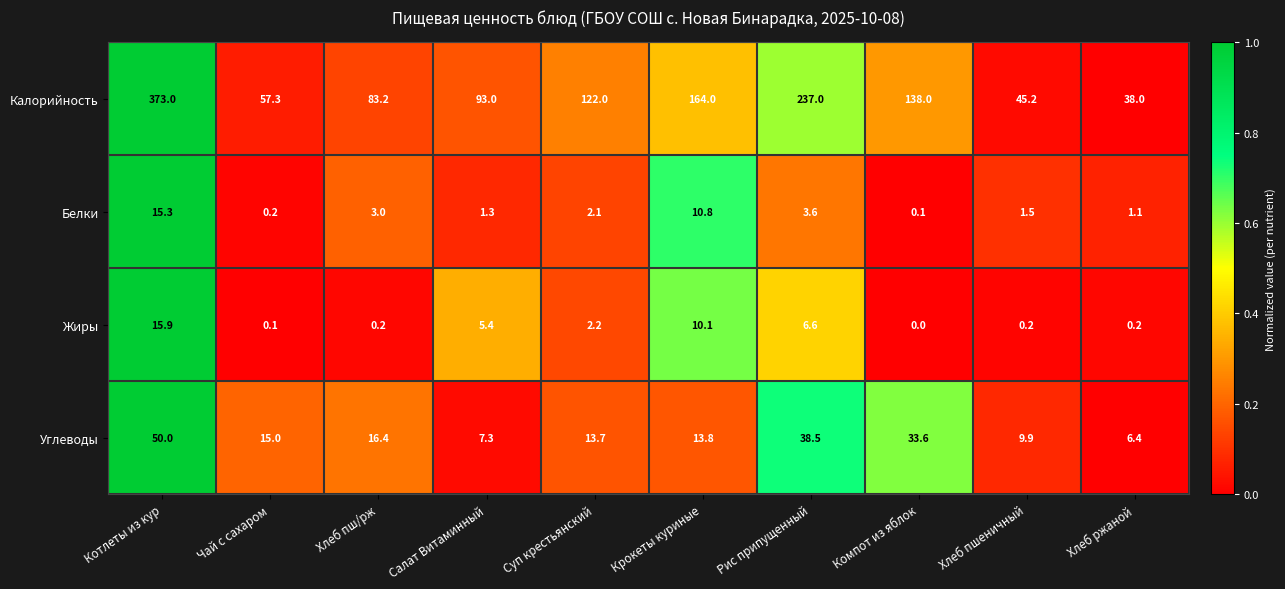

Is the value of Углеводы at Котлеты из кур greater than the value of Калорийность at Салат Витаминный?

No